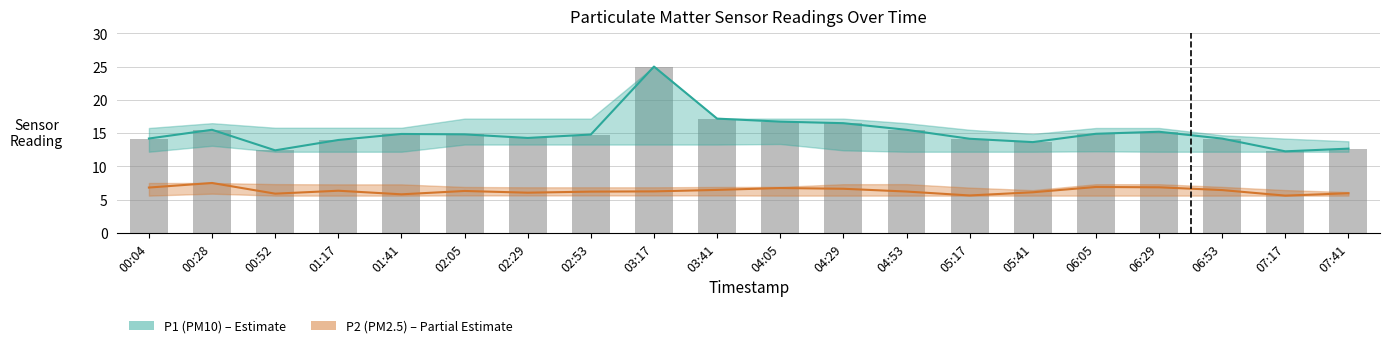

Read the P1 (PM10) value at 02:05.

14.8